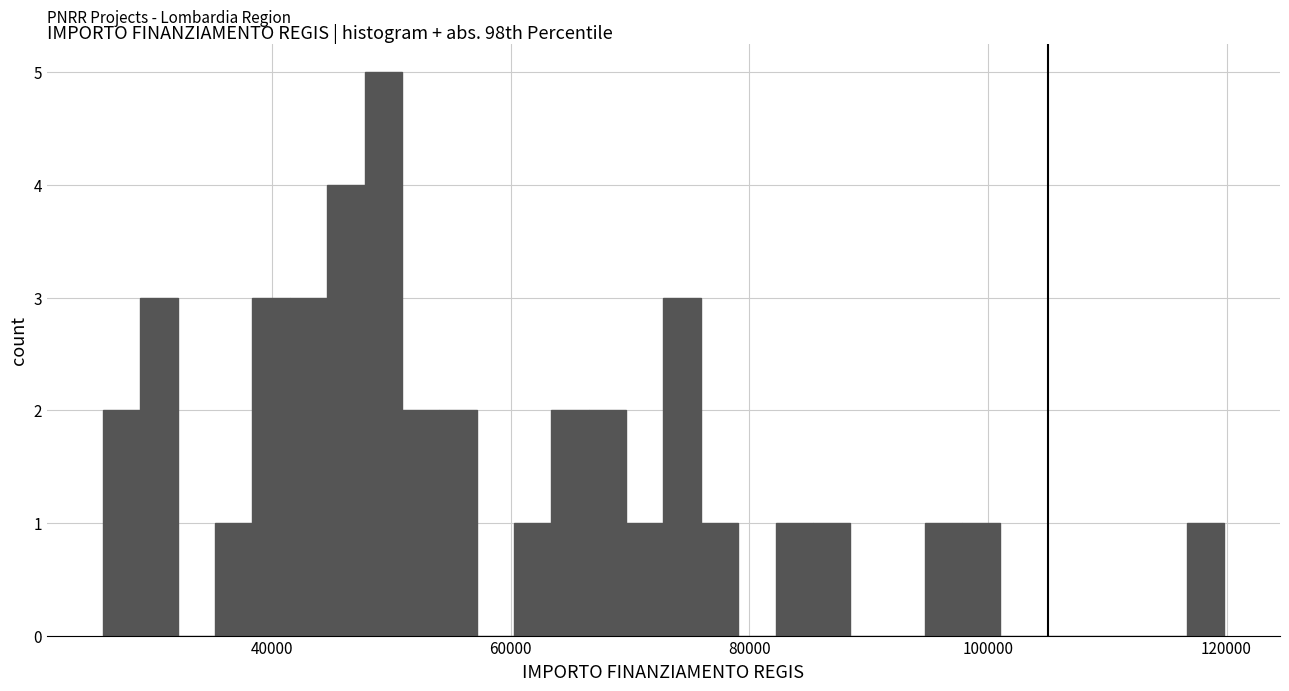

Around what value on the x-axis is the tallest bar? Give the approximate position of its centre, as read against the axis.

50000